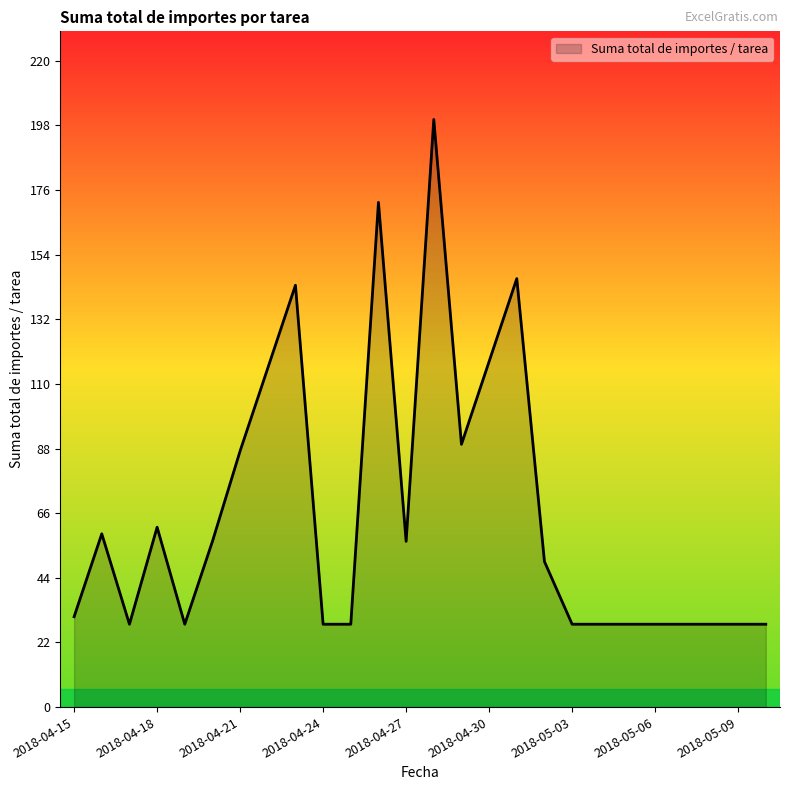

How many values are below 49?

13